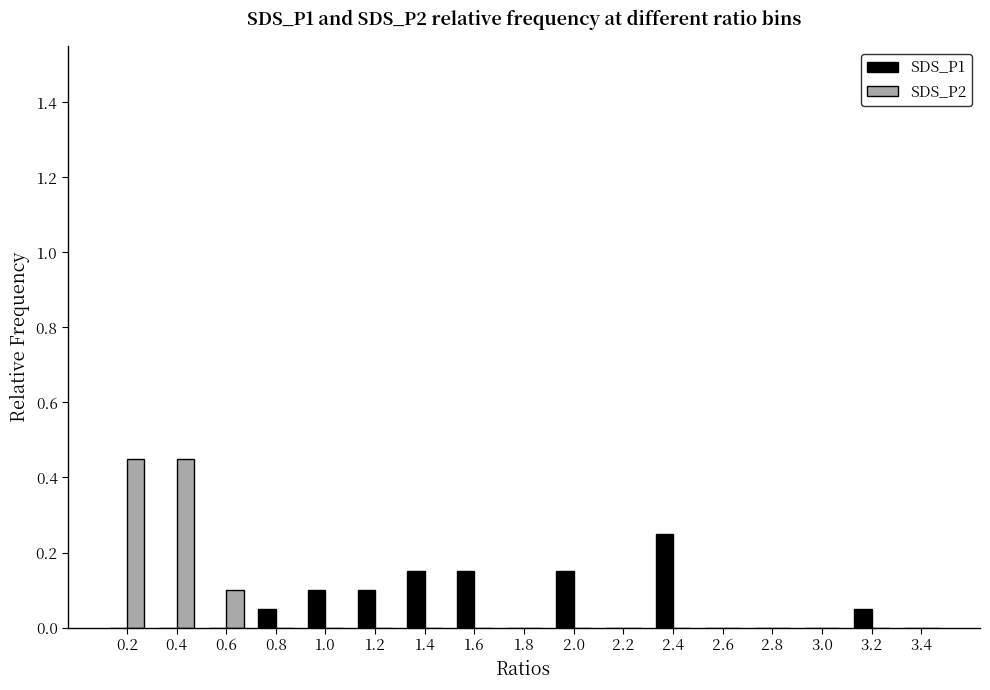

Is the value of SDS_P1 at 2.0 greater than the value of SDS_P2 at 2.6?

Yes